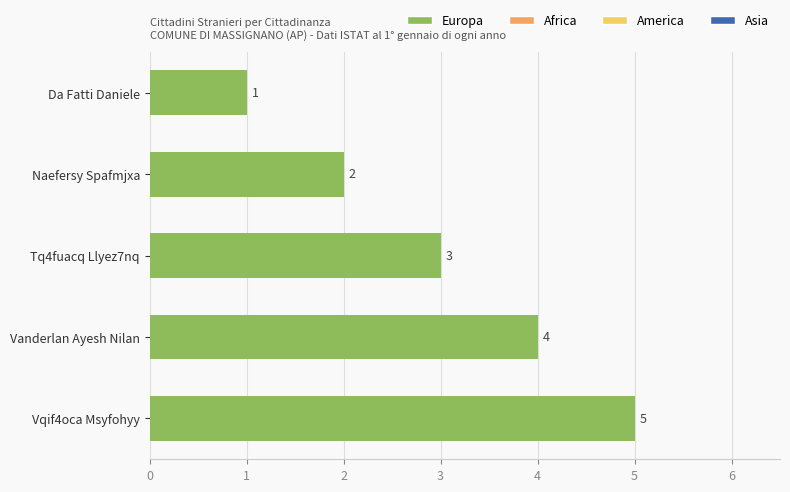

List the labels in order of value, largest first.

Vqif4oca Msyfohyy, Vanderlan Ayesh Nilan, Tq4fuacq Llyez7nq, Naefersy Spafmjxa, Da Fatti Daniele